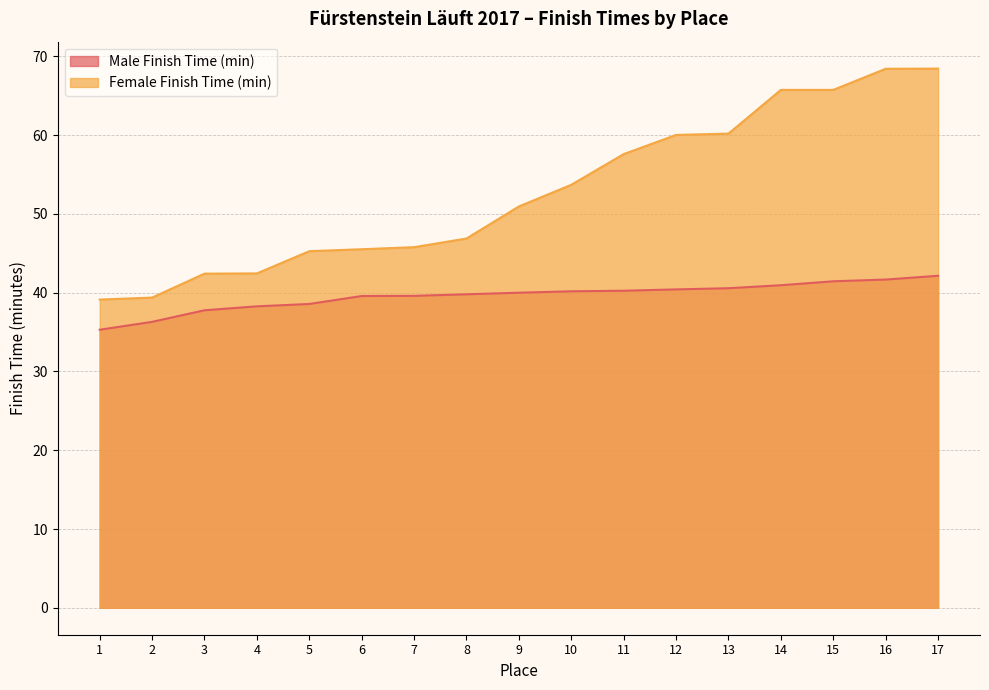

Does the chart display data point markers on the line(s)?

No